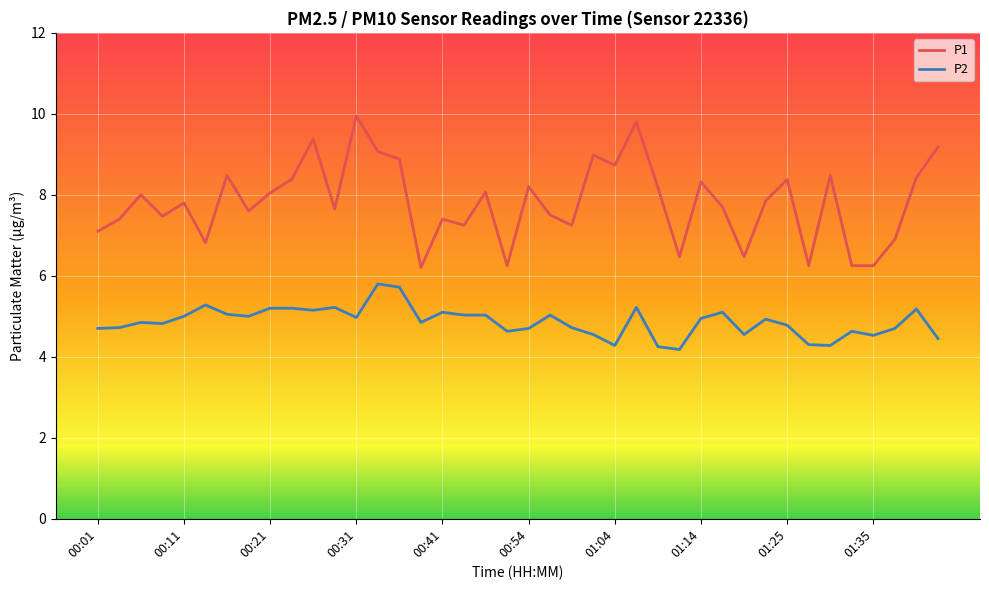

How many interior local peaks does the P1 series have?

13